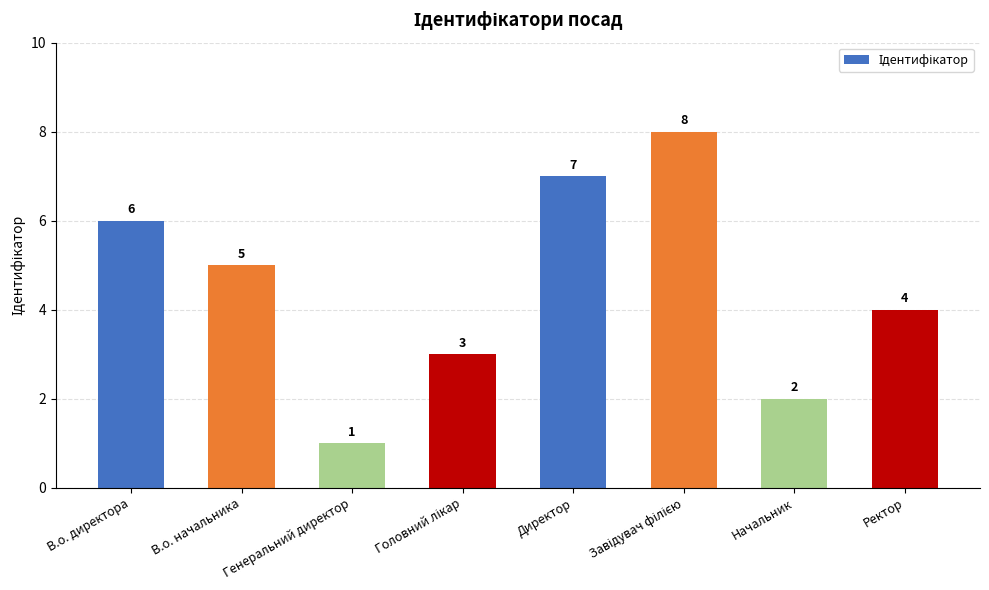

What is the sum of the values at Директор and Начальник?

9